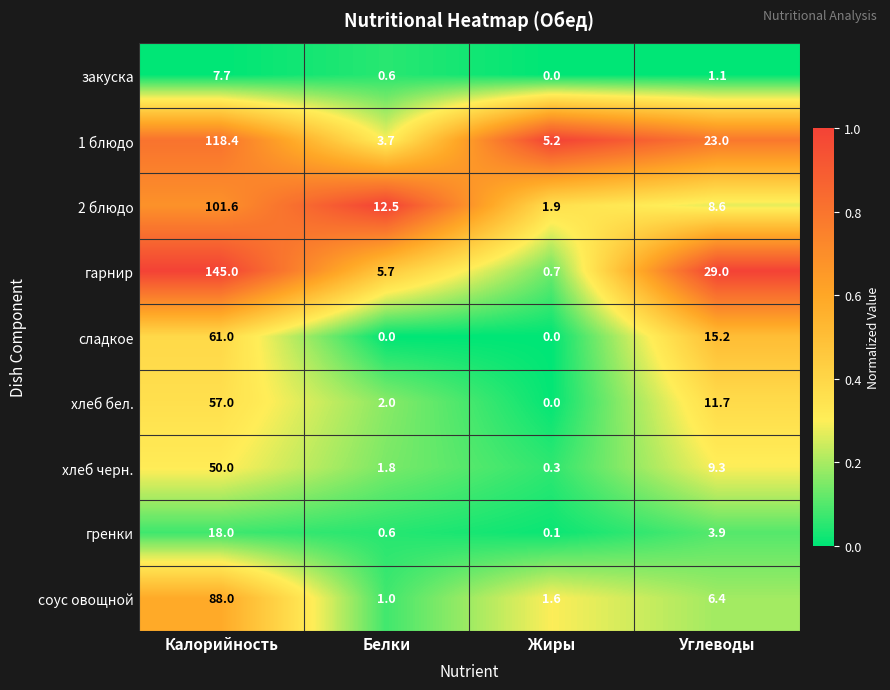

Which series has the largest total across all categories?

гарнир